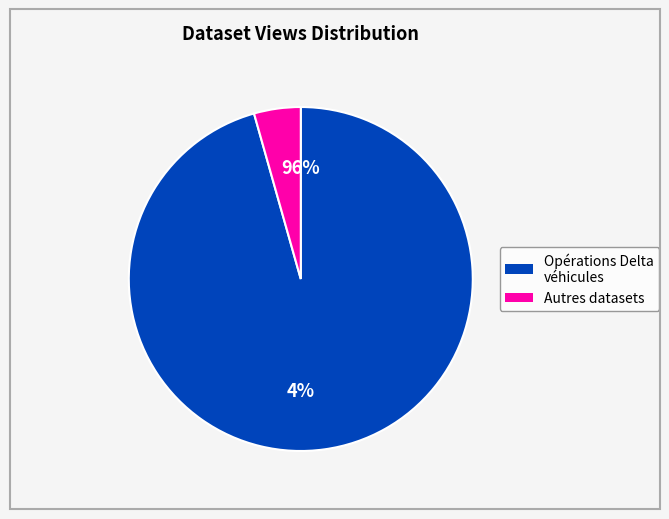

Which slice represents more than half of the pie?

Opérations Delta véhicules